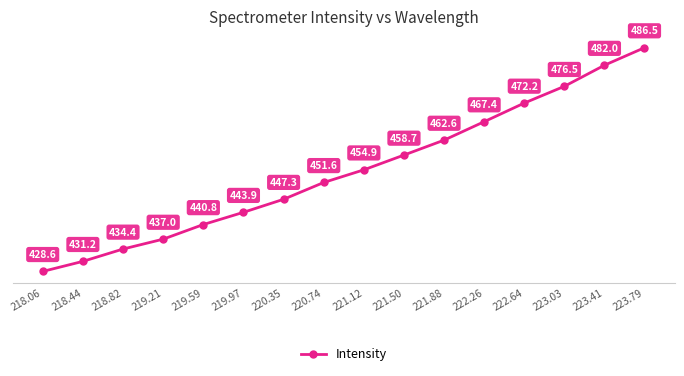

Reading left to right, list all the values displayed in this chart.

428.6	431.2	434.4	437.0	440.8	443.9	447.3	451.6	454.9	458.7	462.6	467.4	472.2	476.5	482.0	486.5